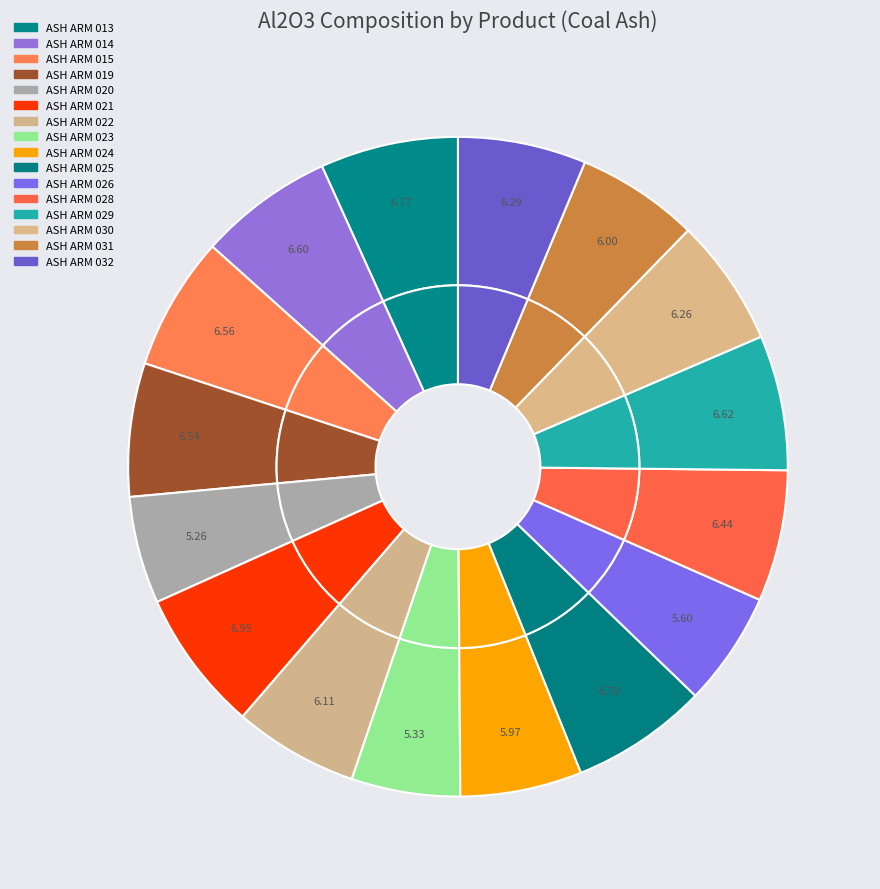

Is there a majority slice in this chart?

No